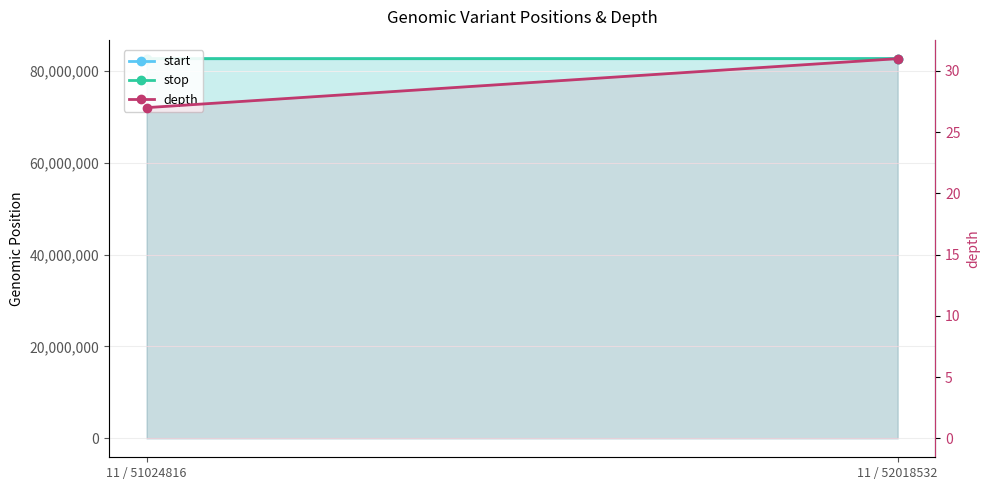

How many data points does each series have?

2